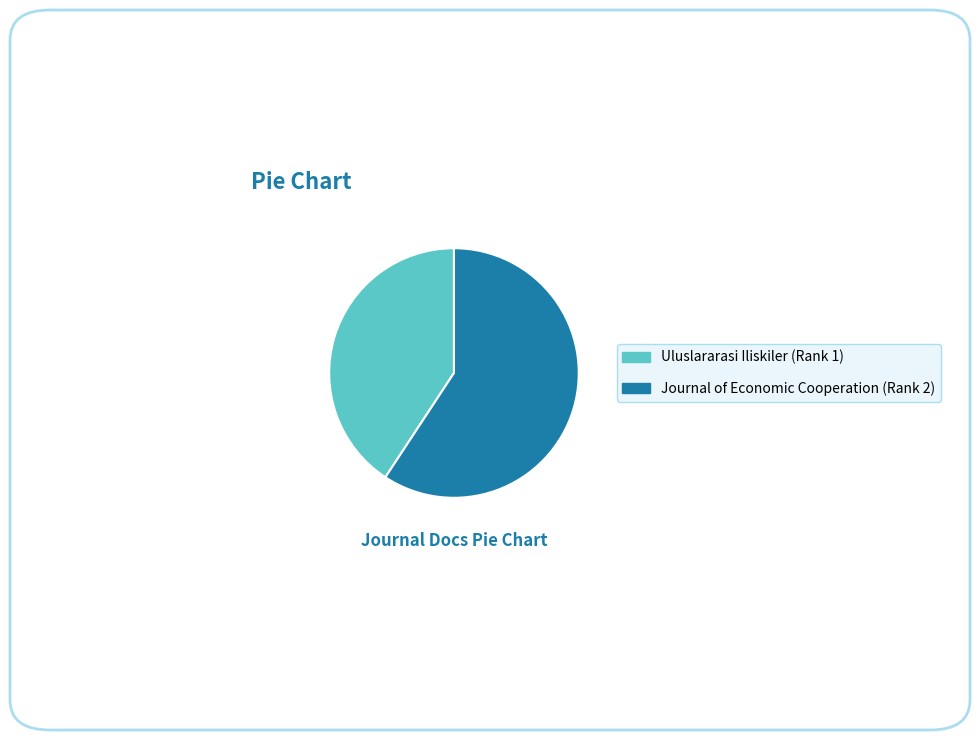

What is the ratio of the value at Journal of Economic Cooperation (Rank 2) to the value at Uluslararasi Iliskiler (Rank 1)?

1.5